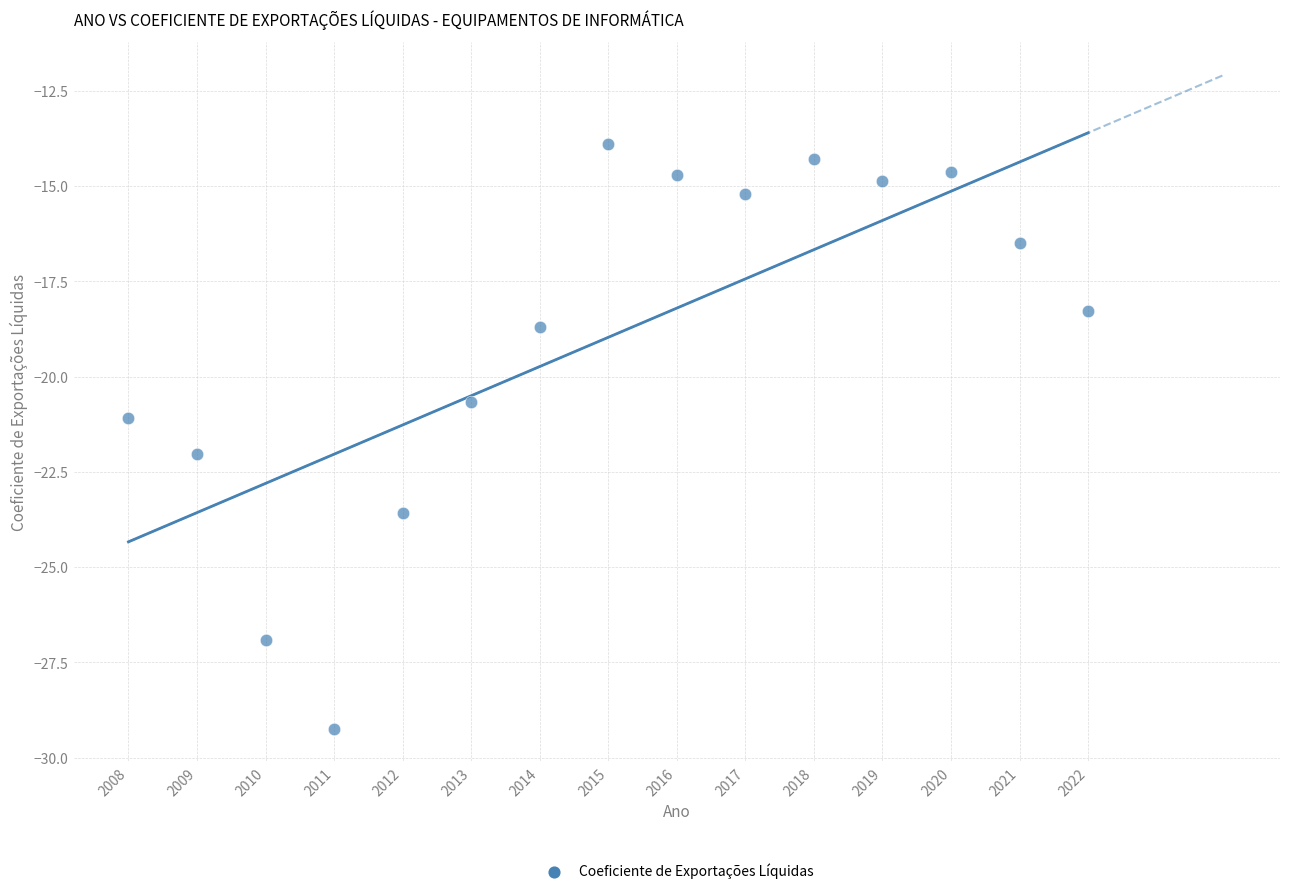

What is the range of X values (max minus min)?

14.0